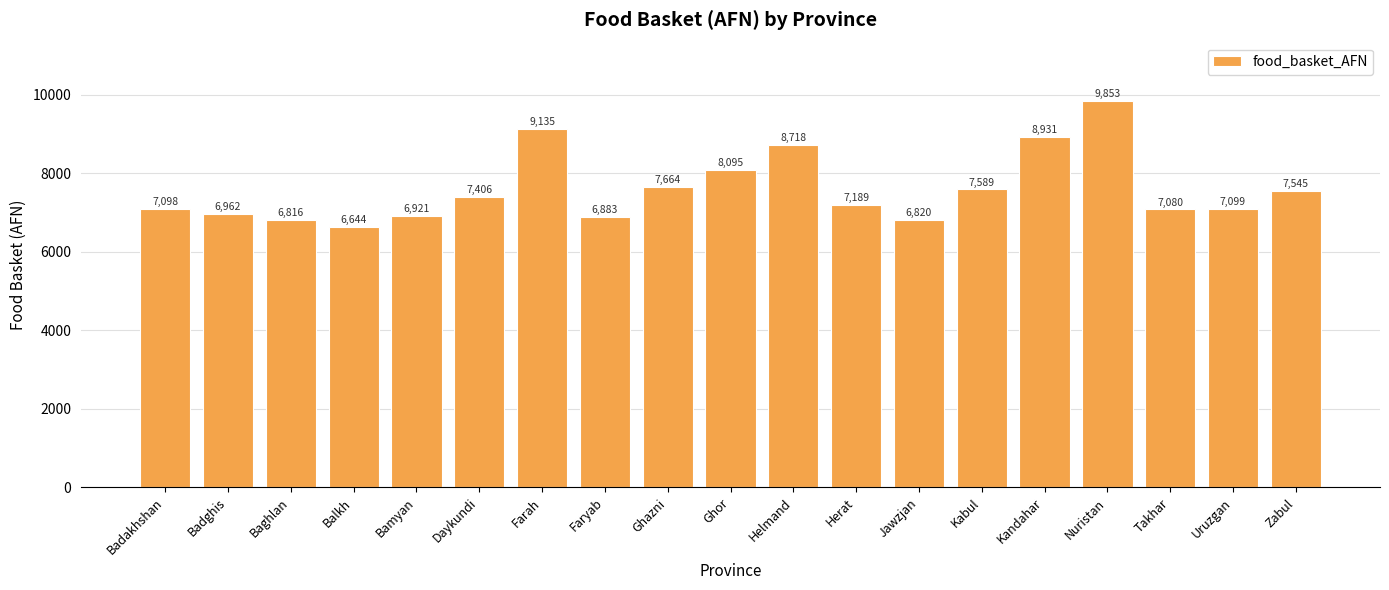

Is it true that the value at Daykundi is 11059.9?

False